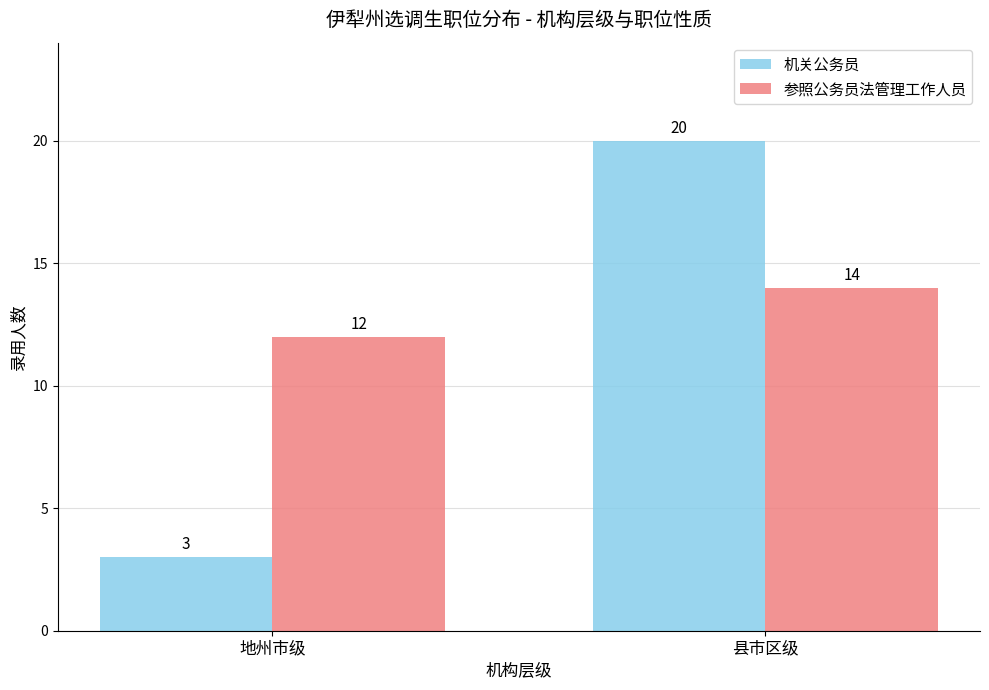

Which series has the largest range (max minus min)?

机关公务员